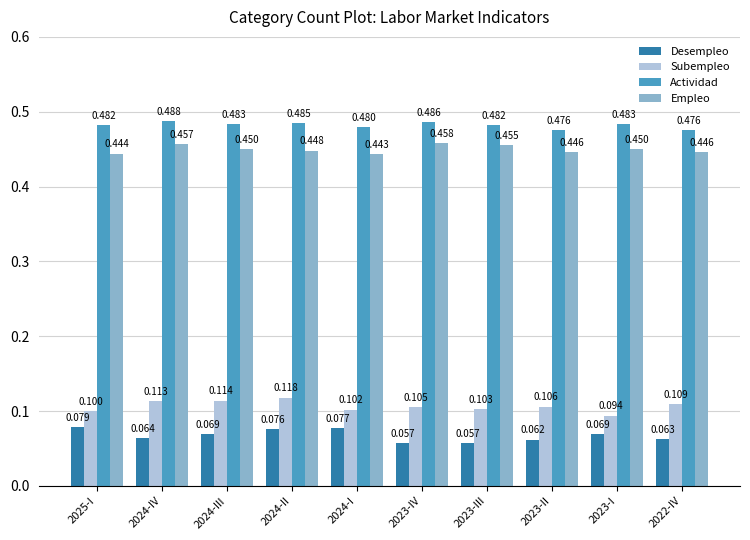

At how many categories does at least one series exceed 0?

10